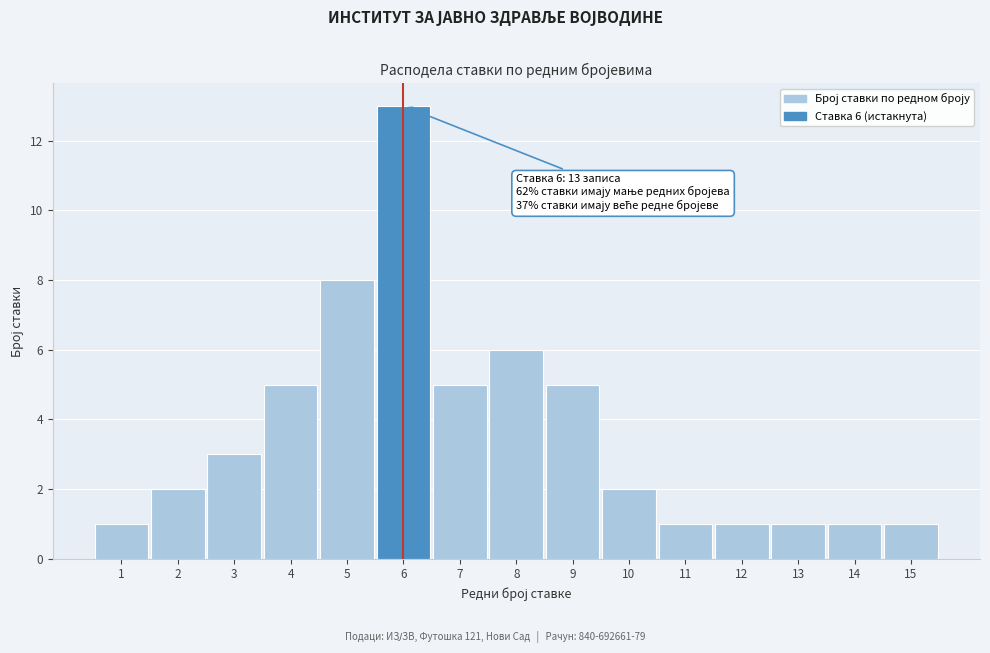

Reading left to right, list all the values displayed in this chart.

1=1	2=2	3=3	4=5	5=8	6=13	7=5	8=6	9=5	10=2	11=1	12=1	13=1	14=1	15=1